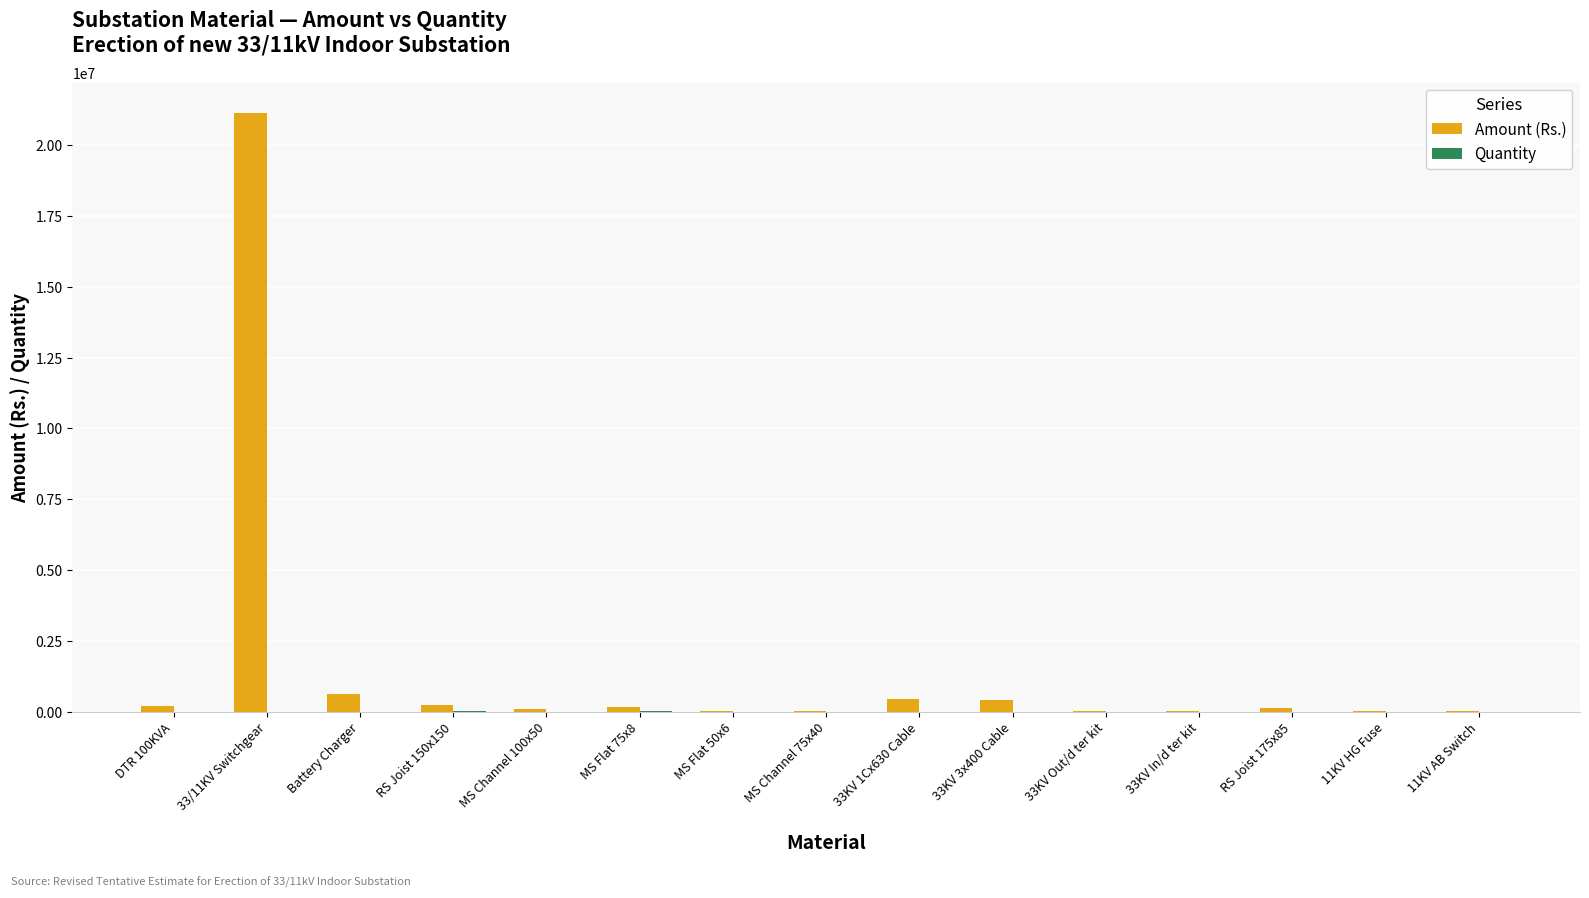

What is the sum of all Amount (Rs.) values?

23457412.2